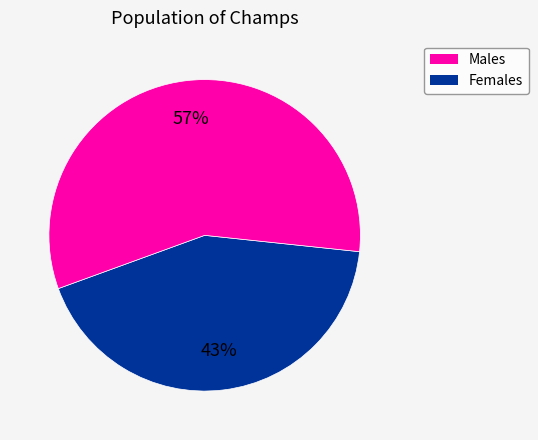

Is there any slice that represents more than half of the pie?

Yes